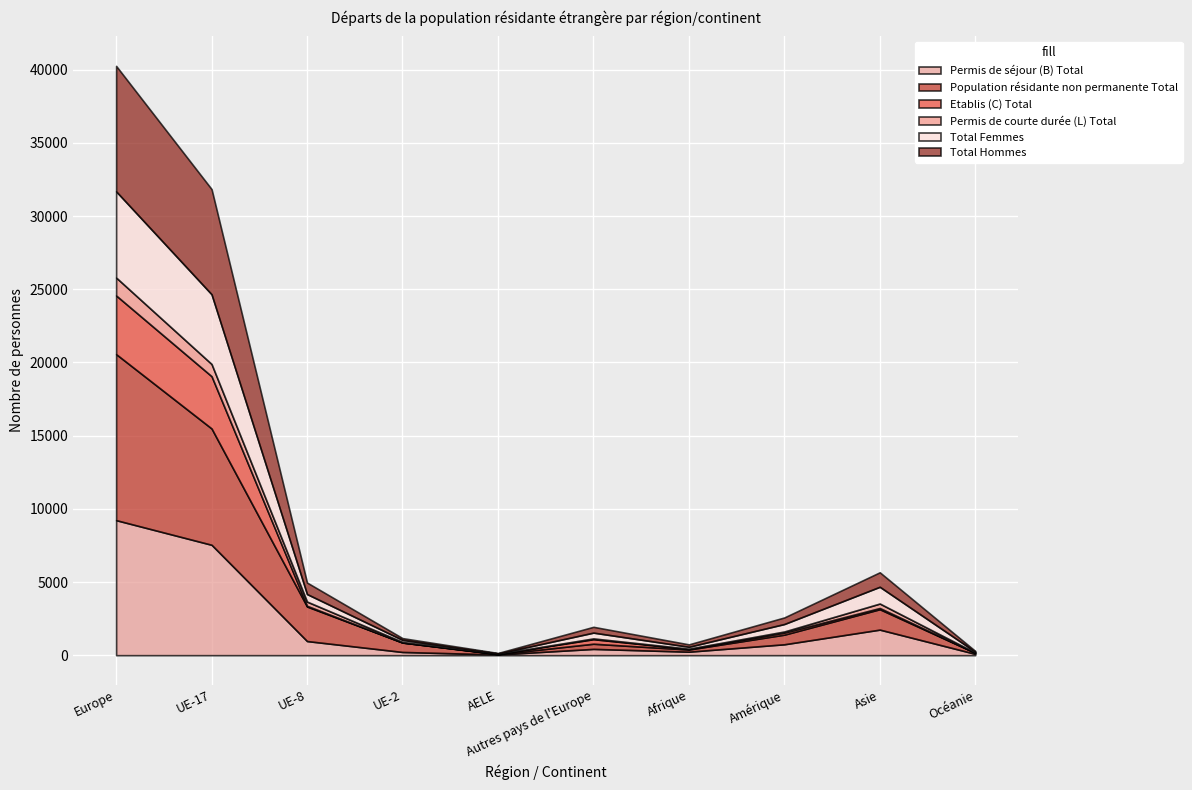

In Population résidante non permanente Total, how many points are higher than both neighbors (excluding endpoints)?

2